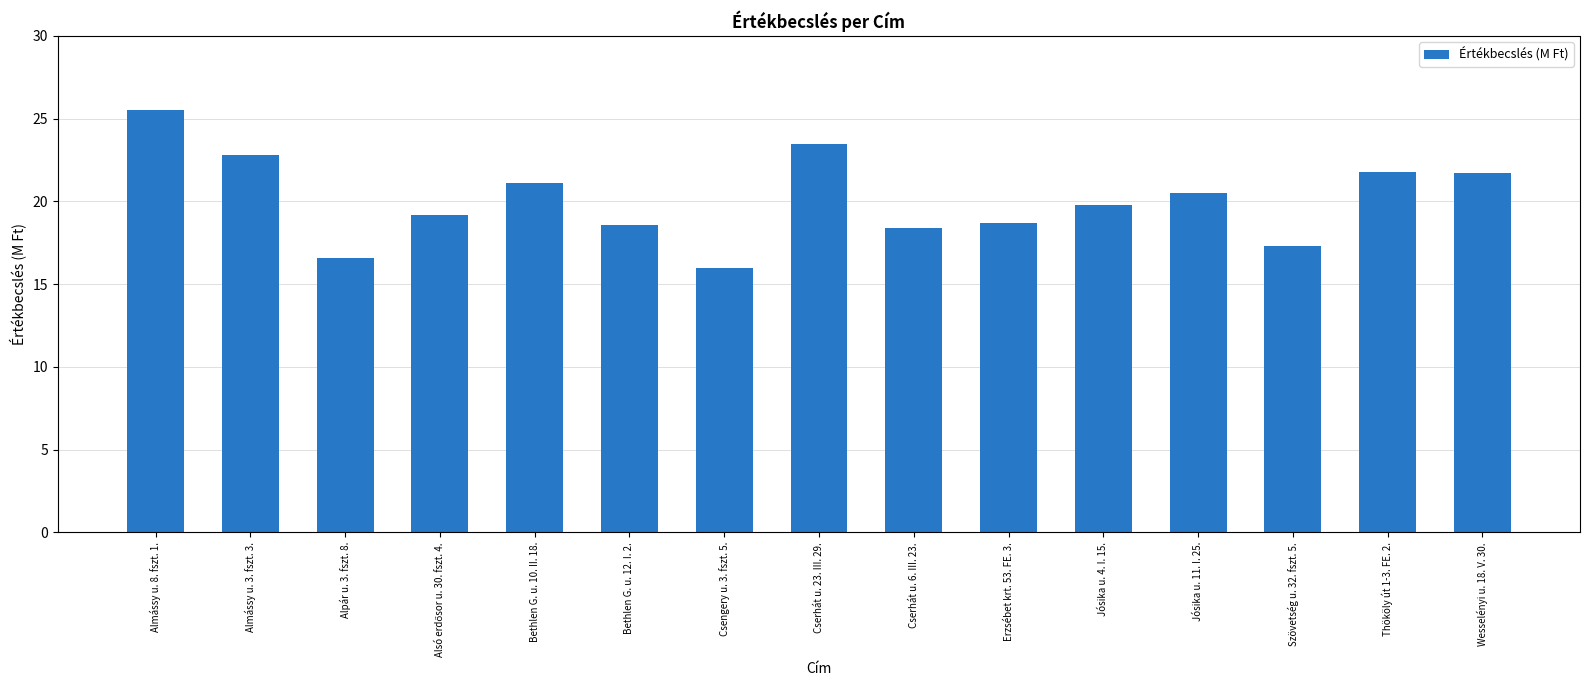

What is the difference between the maximum and minimum values?

9.5